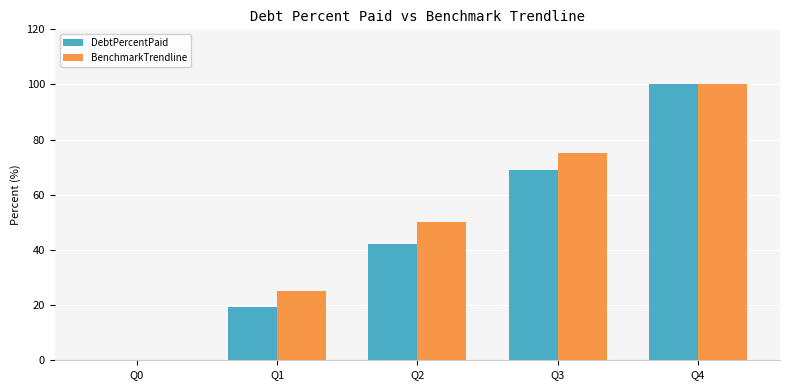

What are all the series names shown in the legend?

DebtPercentPaid, BenchmarkTrendline